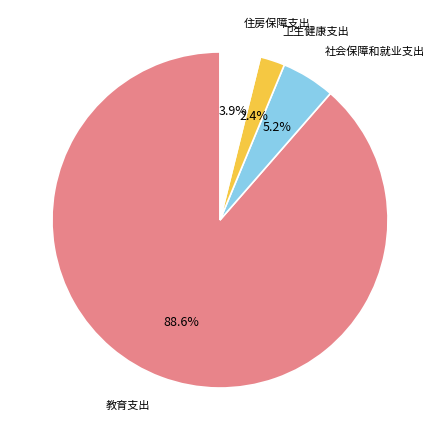

Does any single category account for the majority?

Yes